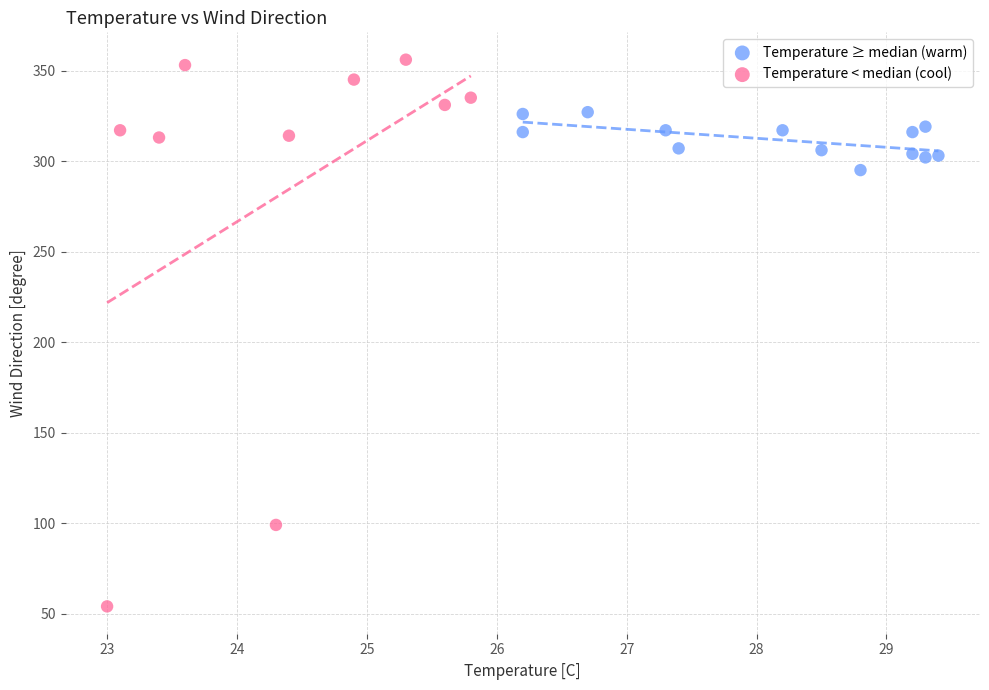

What are all the series names shown in the legend?

Temperature ≥ median (warm), Temperature < median (cool)